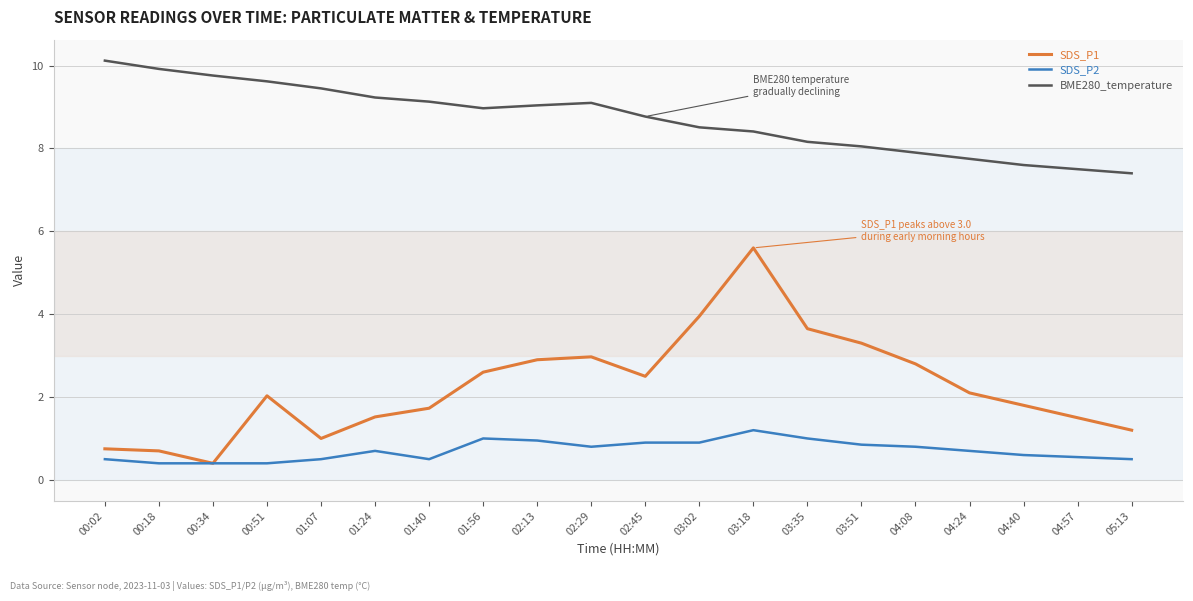

True or false: BME280_temperature and SDS_P1 intersect in this chart.

False